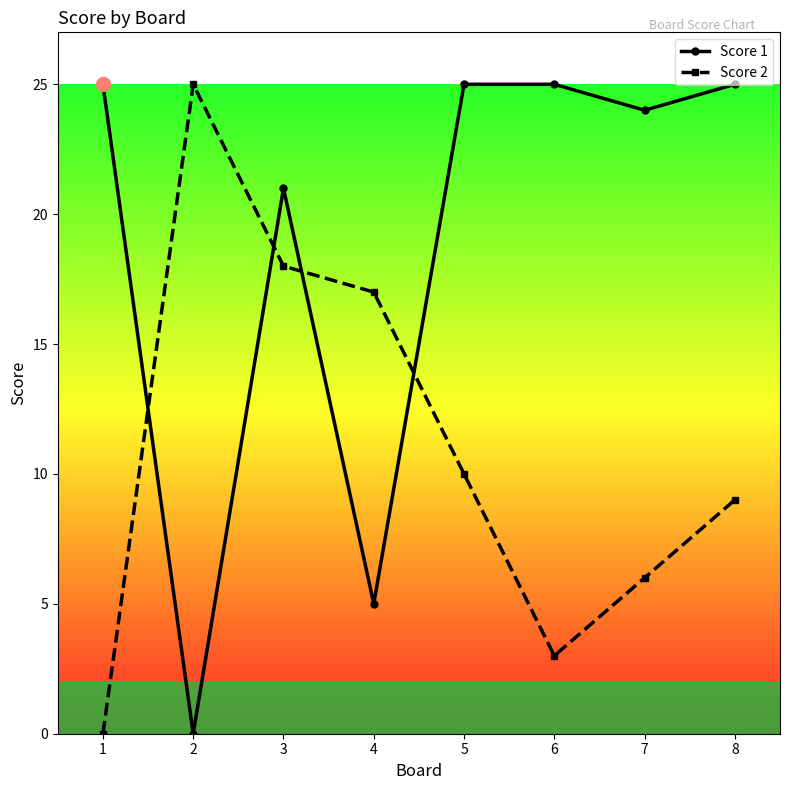

At which category does Score 2 reach its first local peak?

2